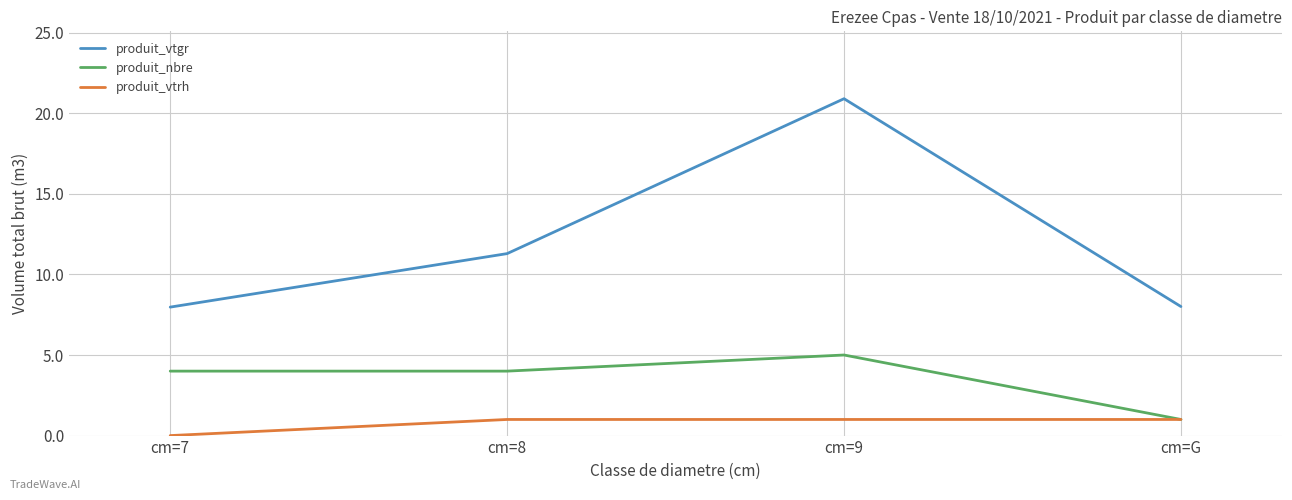

Reading left to right, transcribe all the data shown in this chart.

produit_vtgr: 8.0	11.3	20.9	8.0
produit_nbre: 4.0	4.0	5.0	1.0
produit_vtrh: 0.0	1.0	1.0	1.0